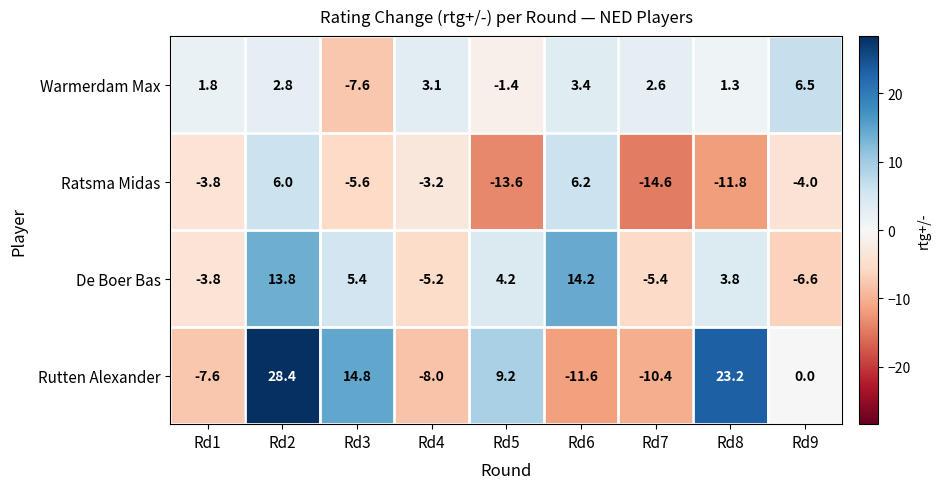

At which category is the sum across all series the highest?

Rd2